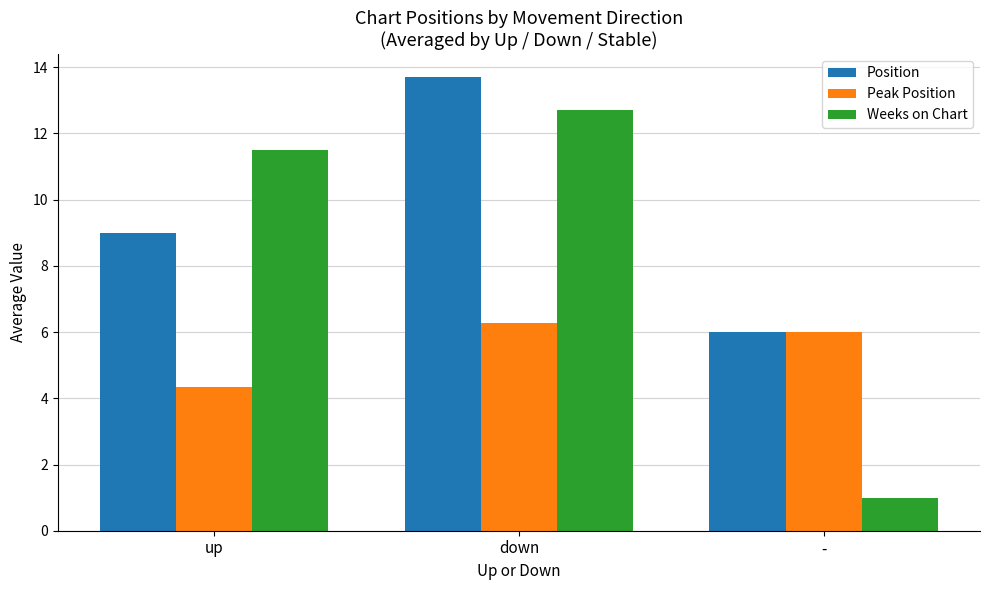

Count the number of categories in the chart.

3